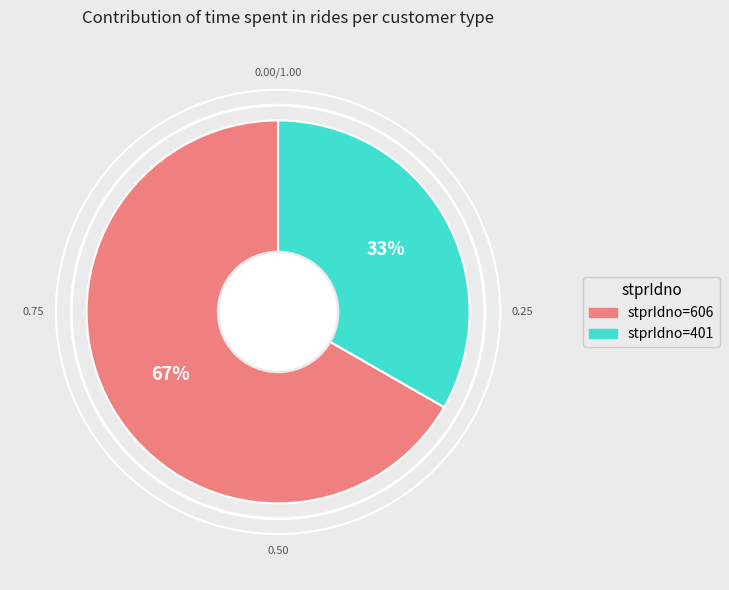

Does any single category account for the majority?

Yes